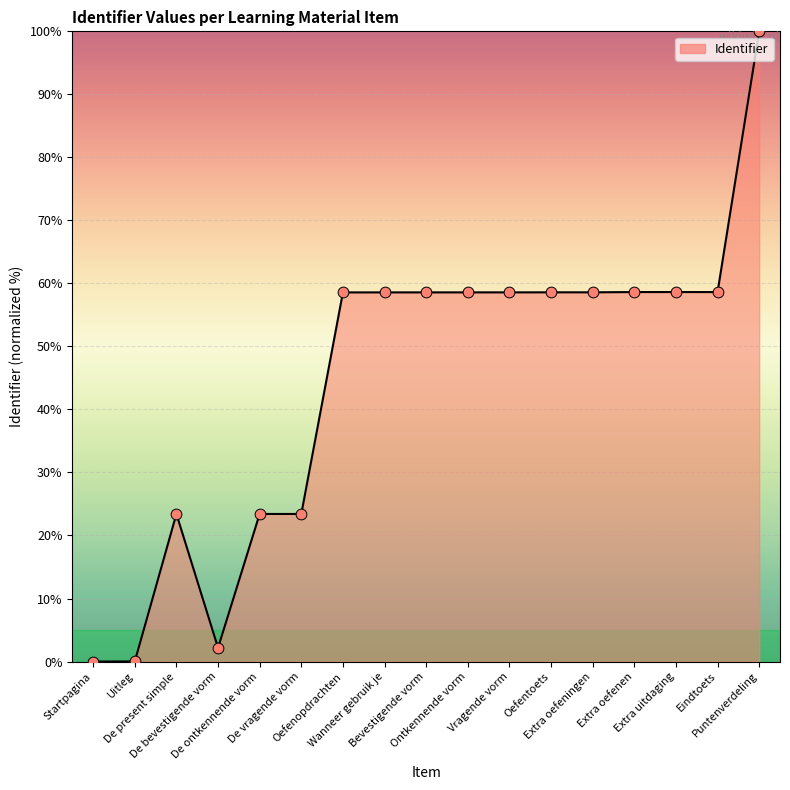

Between Puntenverdeling and De vragende vorm, which is larger?

Puntenverdeling